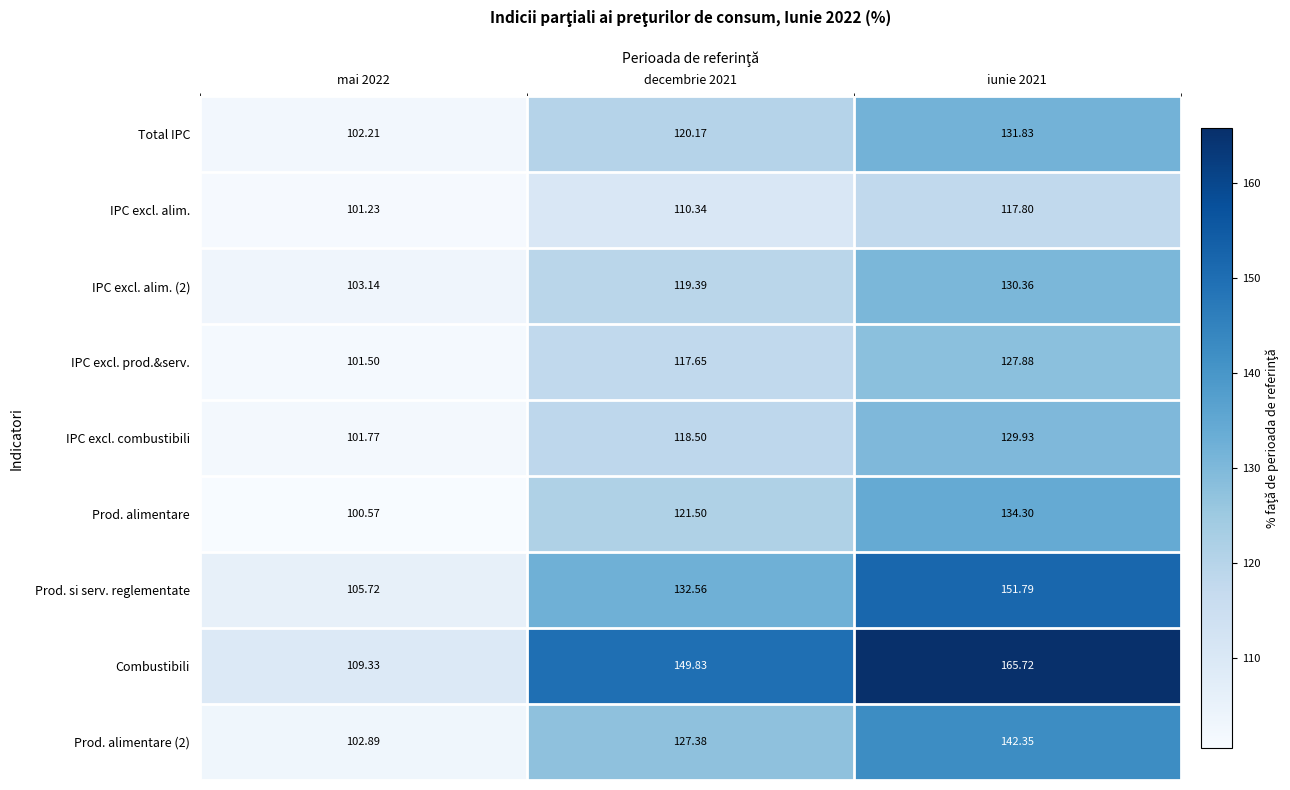

At which category is the sum across all series the highest?

iunie 2021